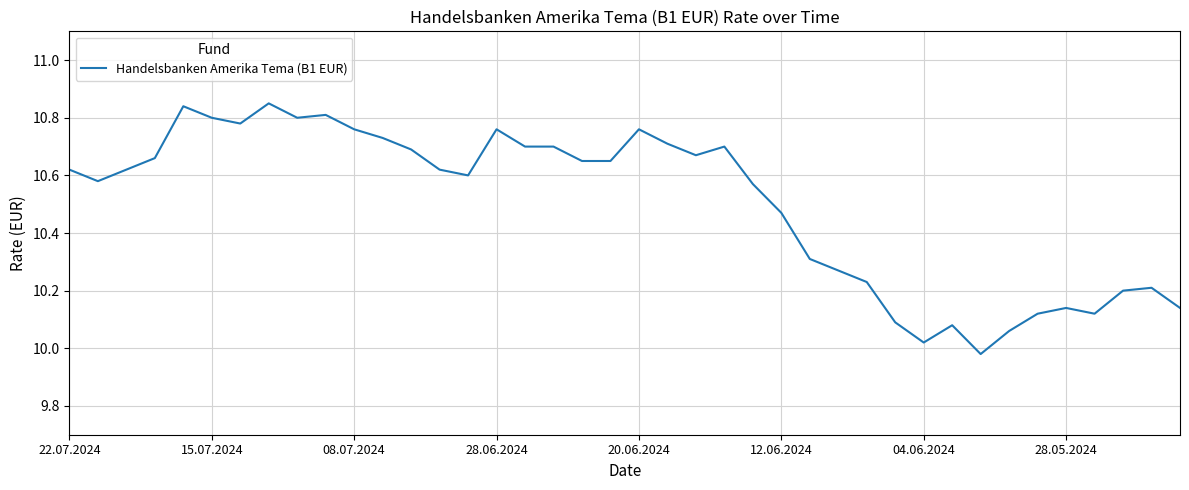

At which label does the data first exceed 10?

22.07.2024